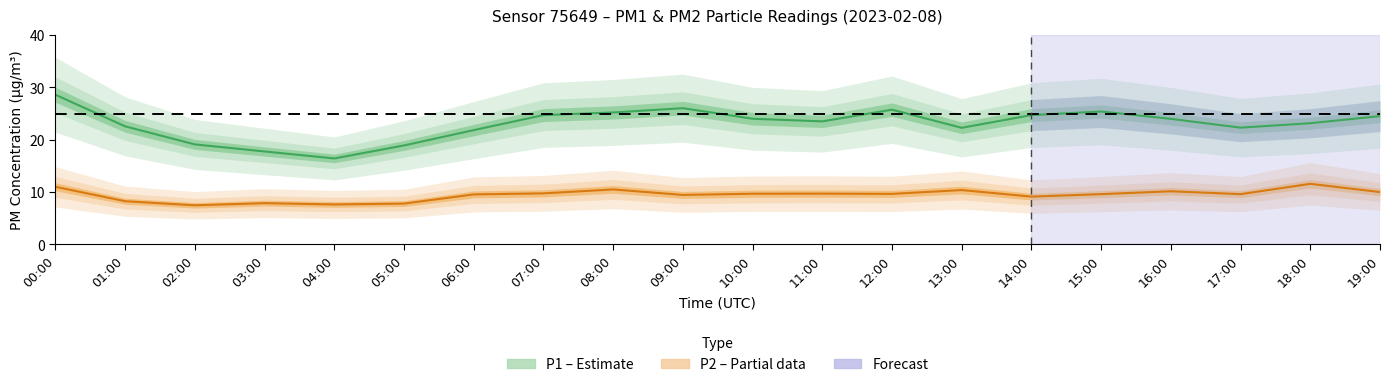

The value of P1 (Estimate) at 18:00 is 7.4. True or false?

False